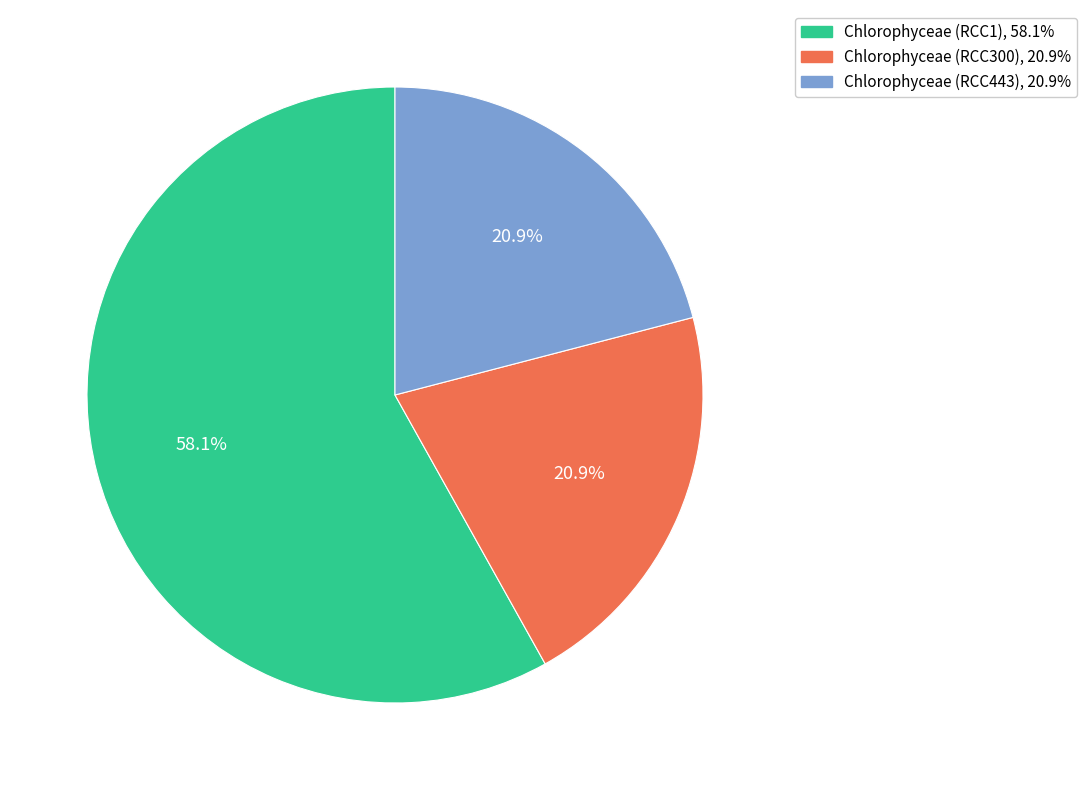

To the nearest percent, what is the difference between the Chlorophyceae (RCC443) and Chlorophyceae (RCC1) slice percentages?

37%